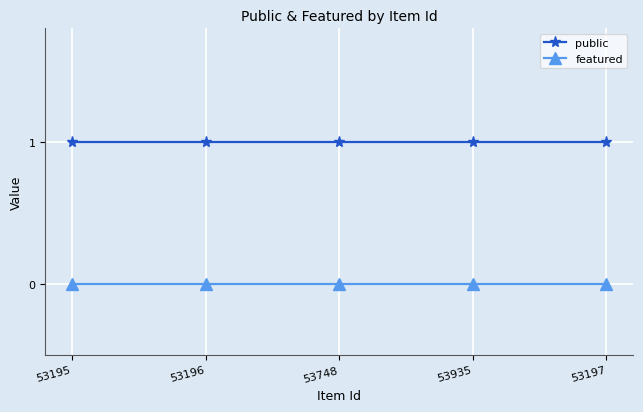

What is the difference between the highest and lowest values at 53935?

1